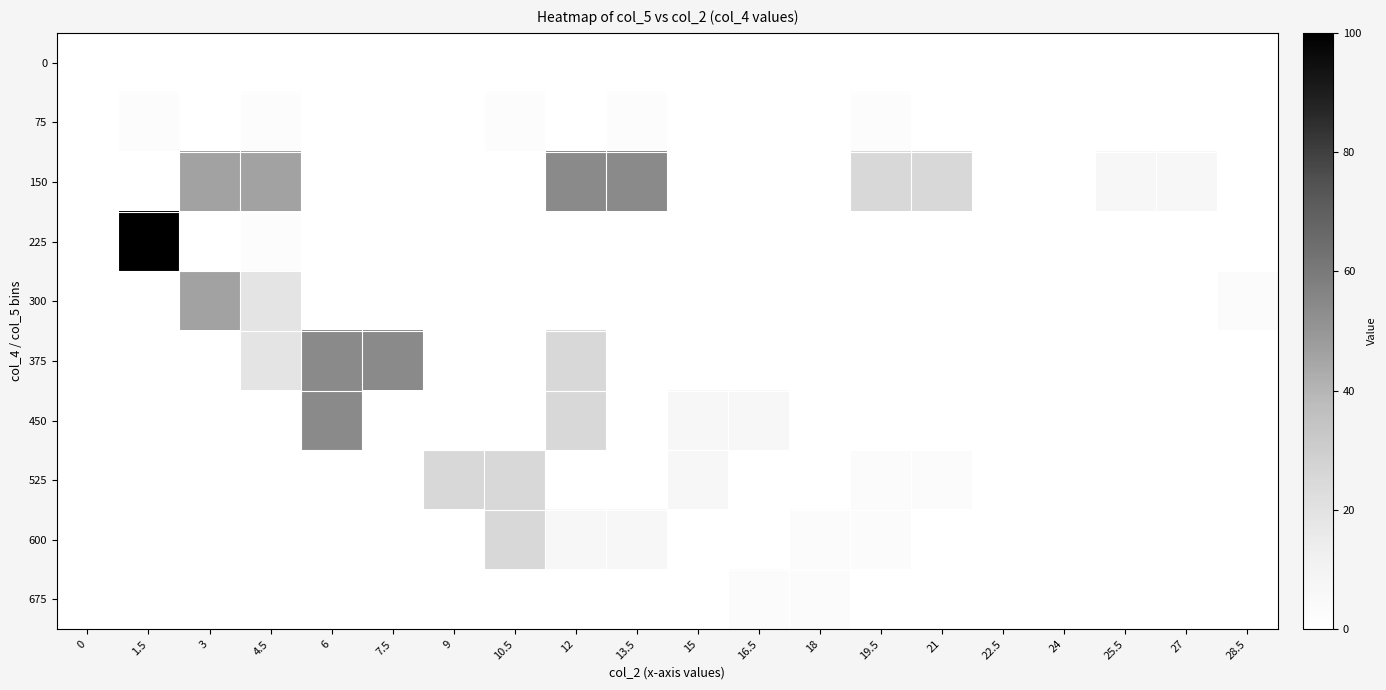

List the series in order of their peak value, highest first.

225, 150, 375, 450, 300, 525, 600, 675, 75, 0